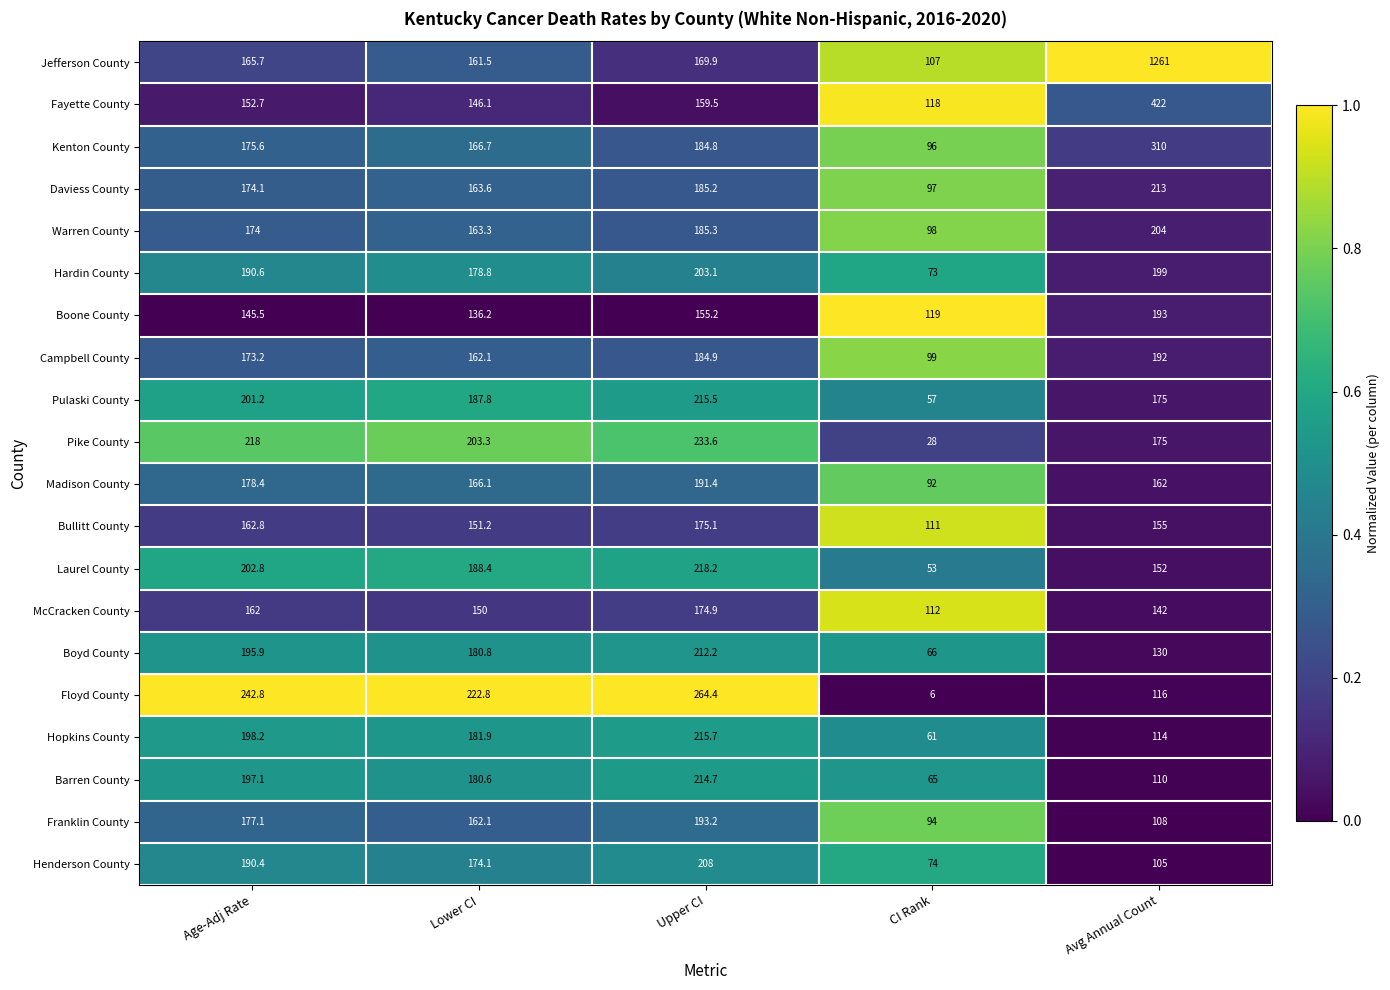

Read the Fayette County value at Lower CI.

146.1